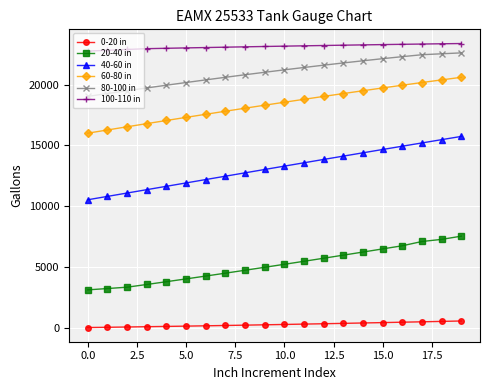

How many data points in 100-110 in are less than 23165?

10